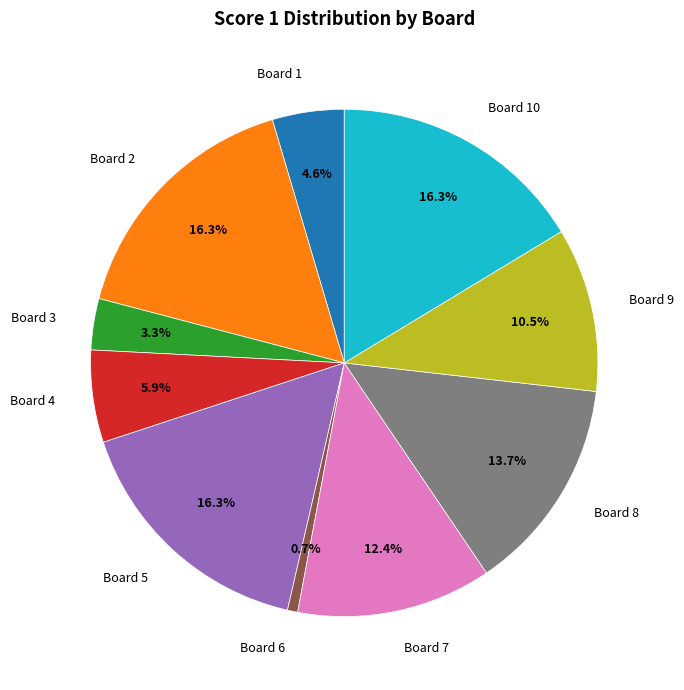

Do Board 7 and Board 6 together represent more than half of the pie?

No